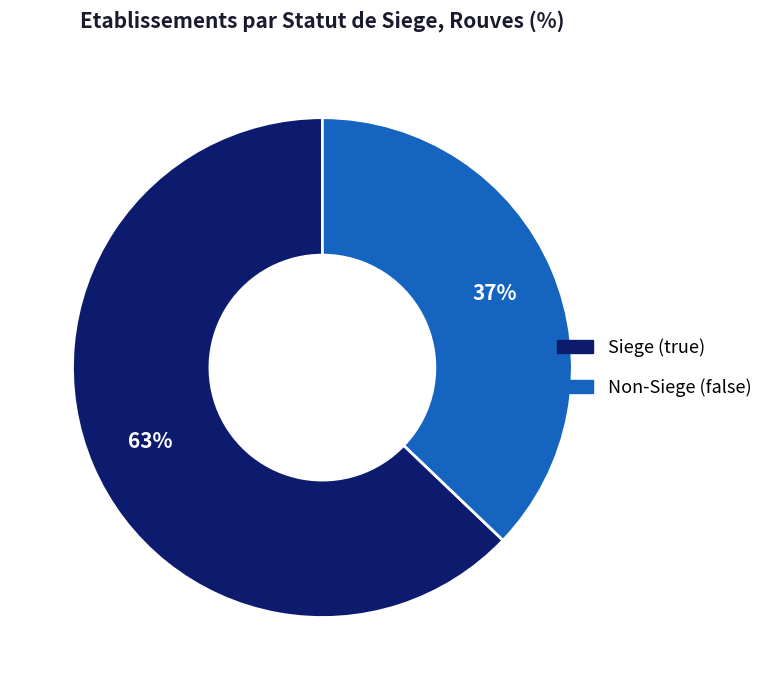

Is there any slice that represents more than half of the pie?

Yes